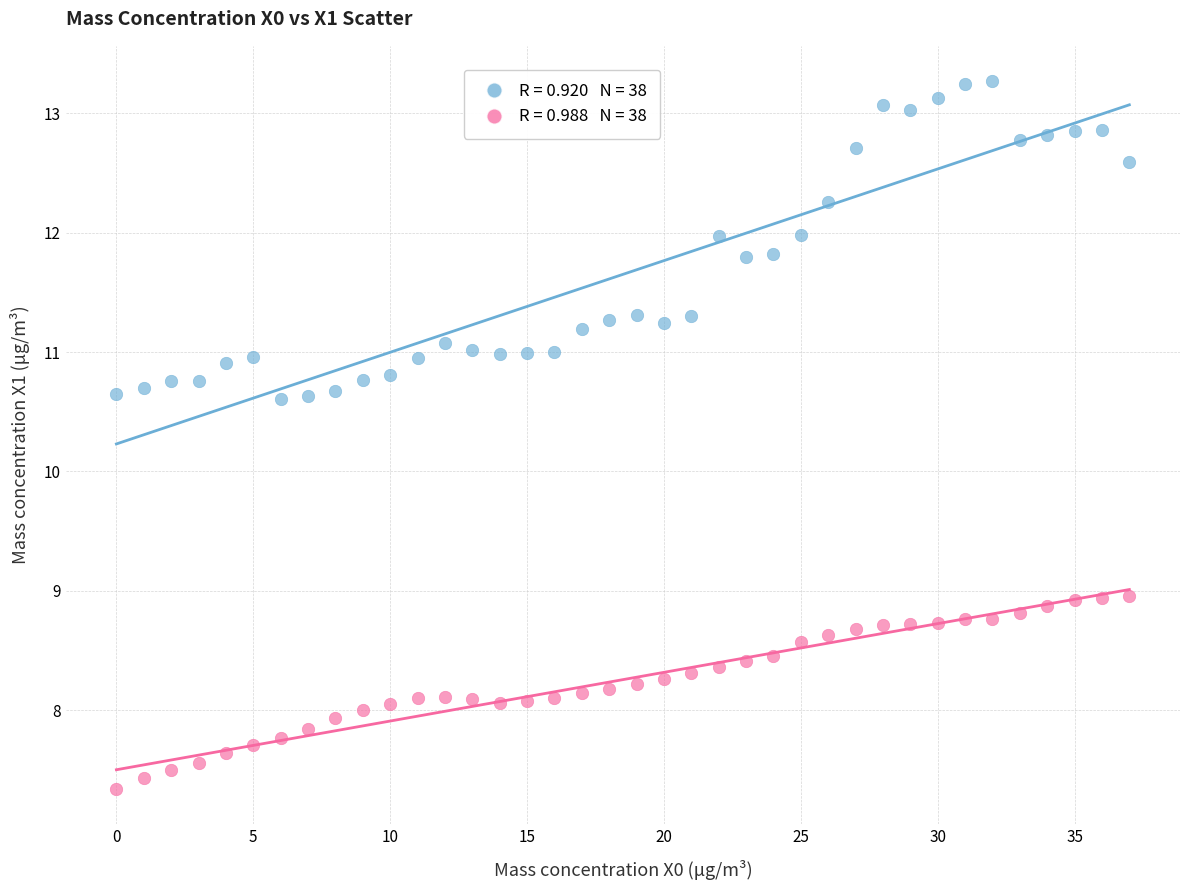

Across all data points, what is the range of Y values (max minus min)?

5.9